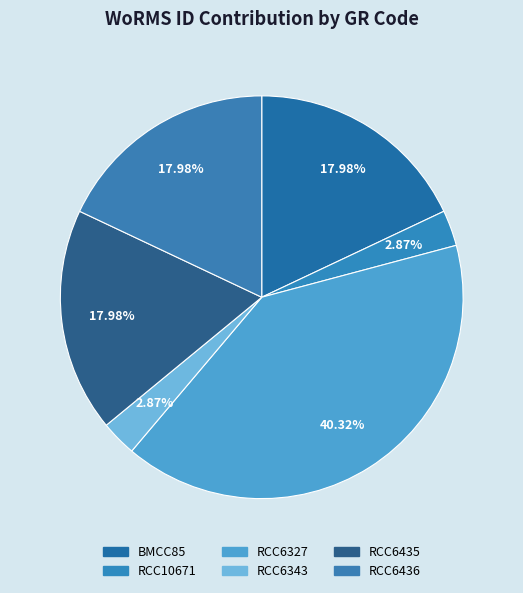

Is it true that RCC10671 is 8% of the pie?

False